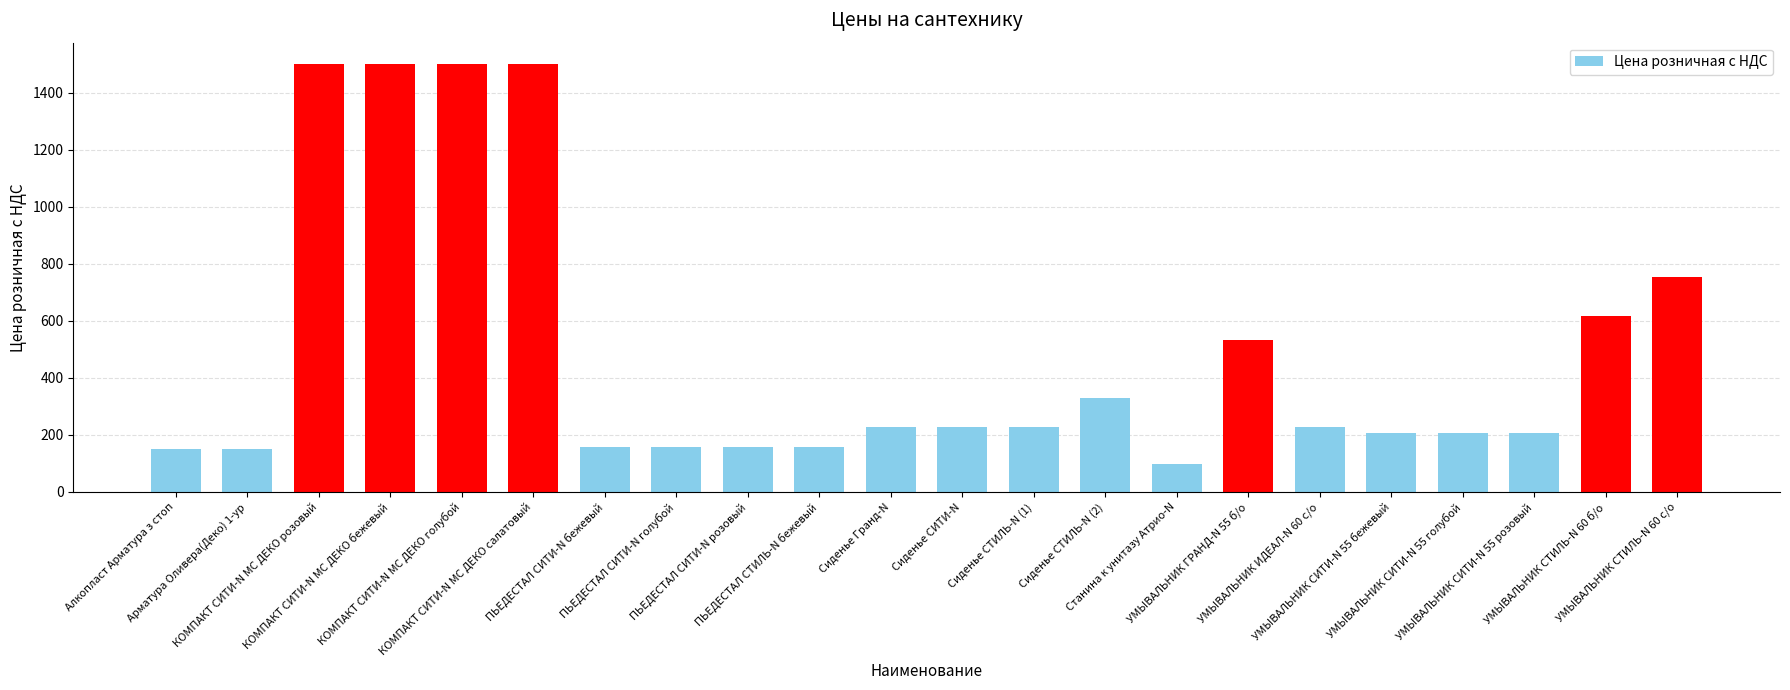

Between КОМПАКТ СИТИ-N МС ДЕКО салатовый and Сиденье СТИЛЬ-N (2), which is larger?

КОМПАКТ СИТИ-N МС ДЕКО салатовый